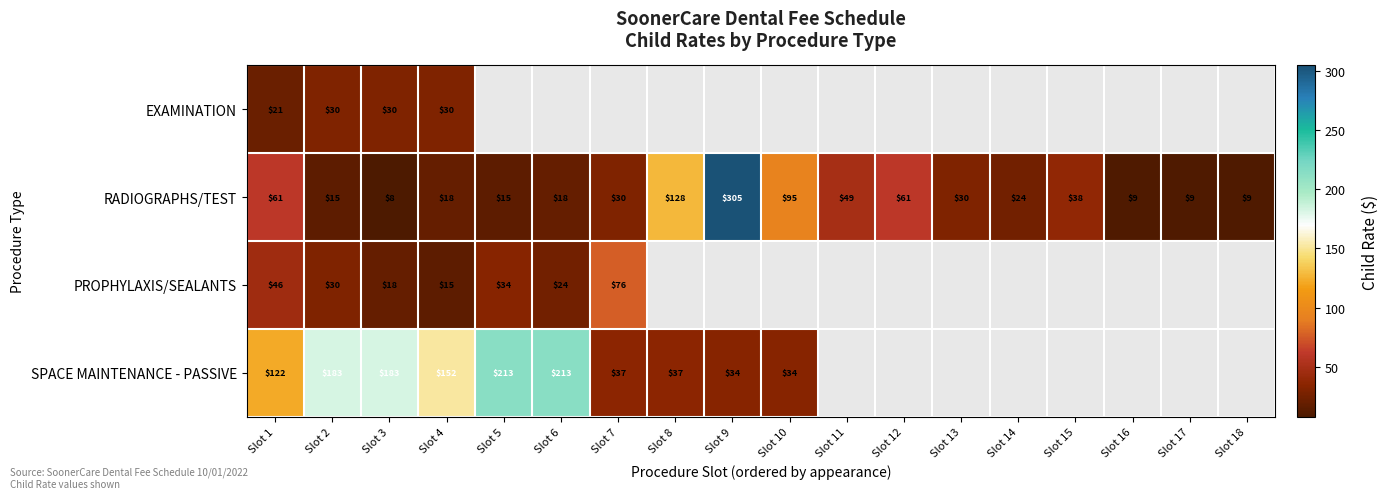

List the series in order of their peak value, lowest first.

EXAMINATION, PROPHYLAXIS/SEALANTS, SPACE MAINTENANCE - PASSIVE, RADIOGRAPHS/TEST